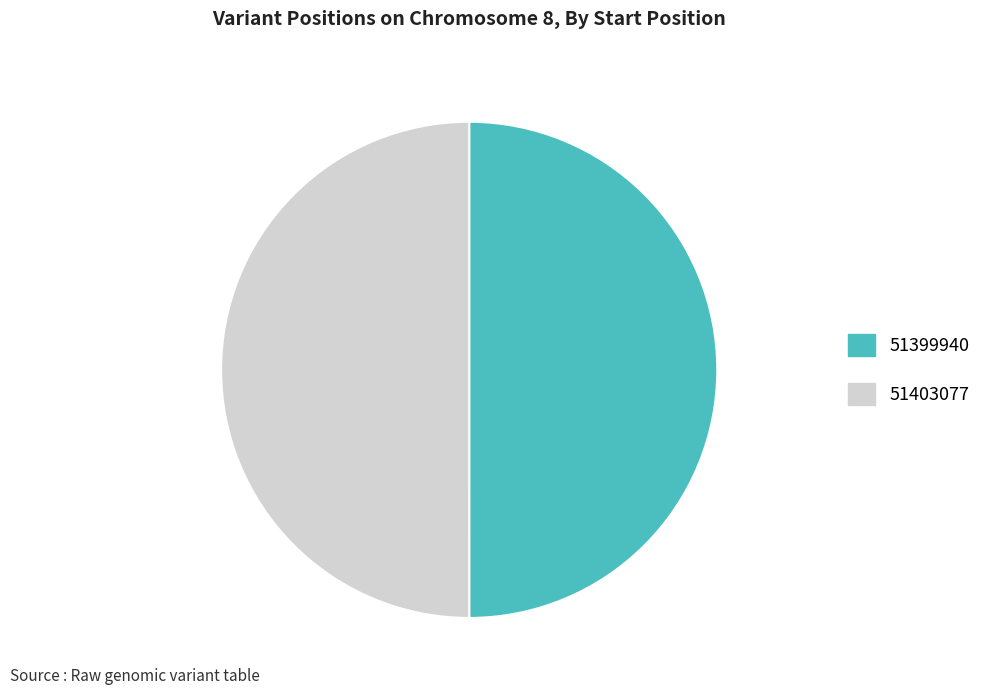

Combined, do 51403077 and 51399940 account for over 50%?

Yes